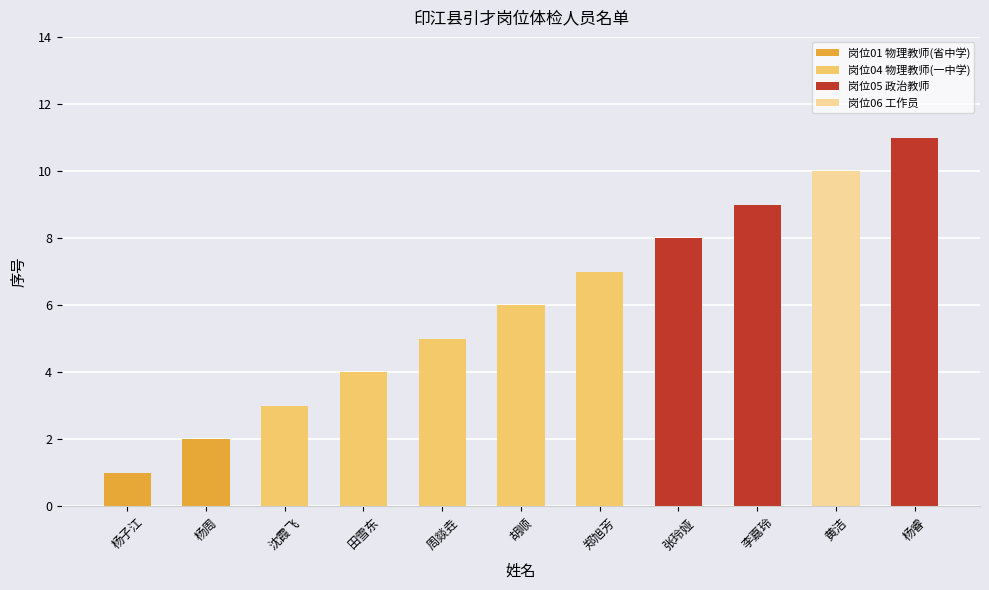

What is the sum of all values?

66